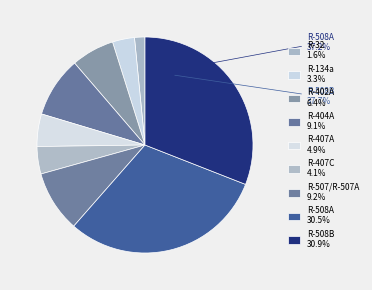

To the nearest percent, what is the difference between the R-407A and R-407C slice percentages?

1%